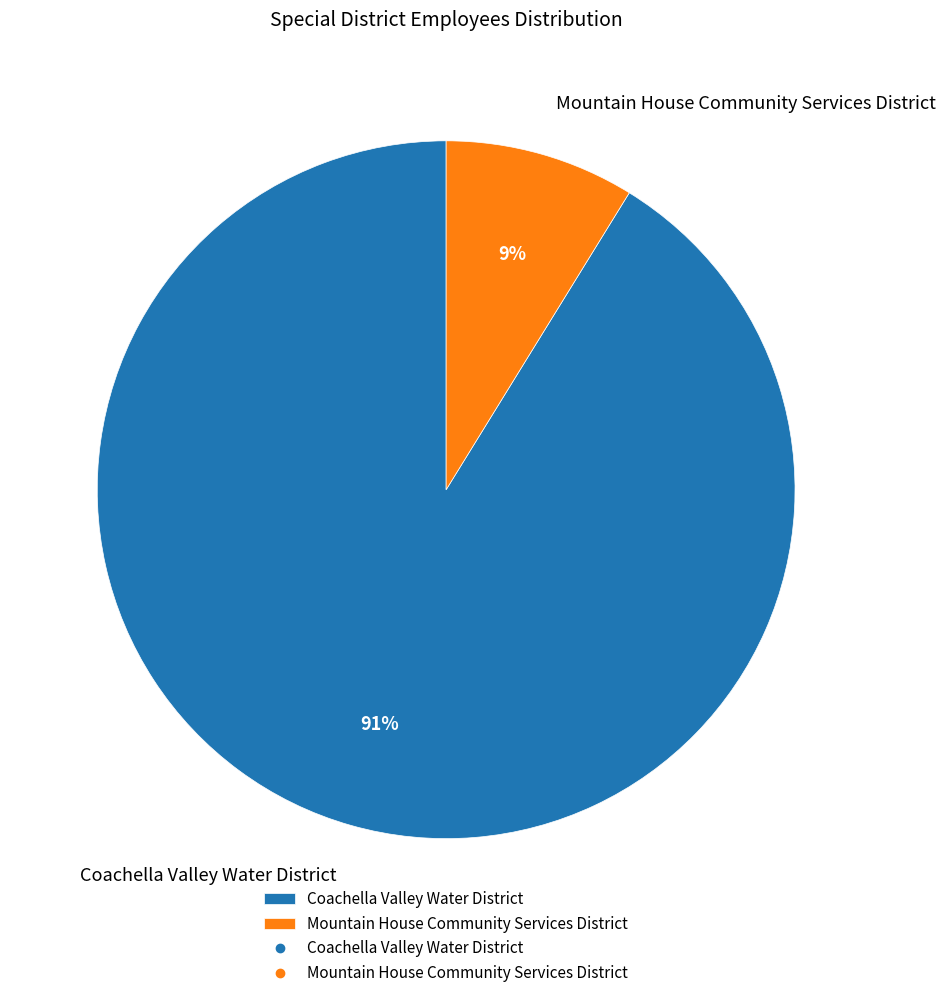

To the nearest percent, what is the average slice percentage?

50%